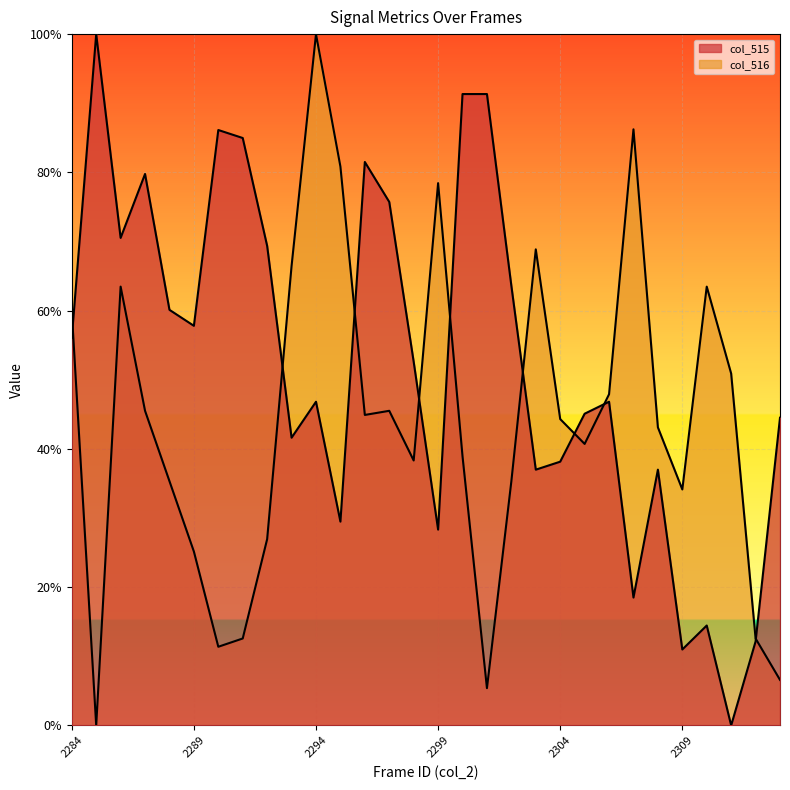

How many positive values does the col_515 series have?

29